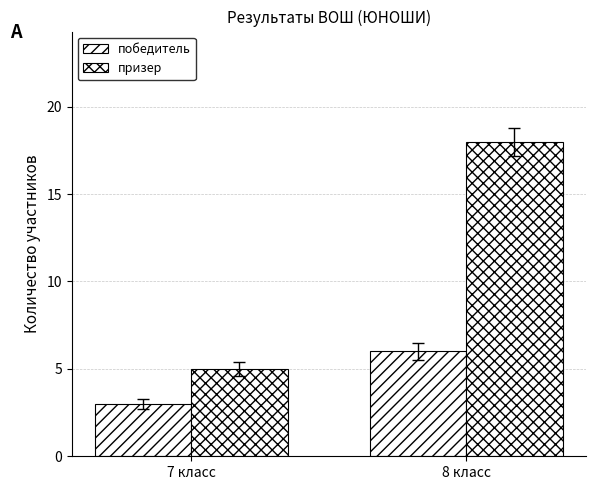

At which category is the sum across all series the highest?

8 класс